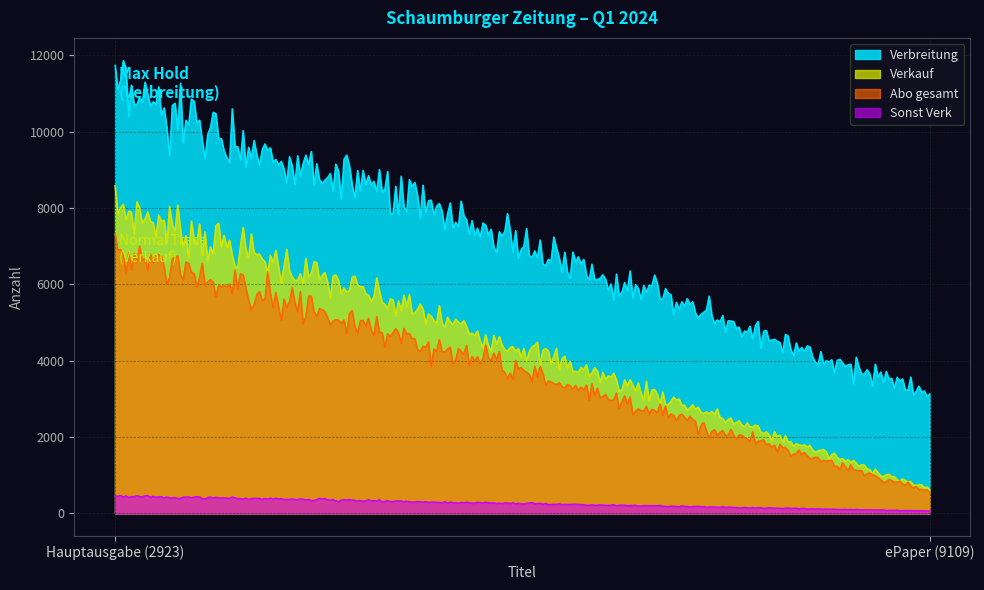

At which category is the sum across all series the highest?

Hauptausgabe (2923)